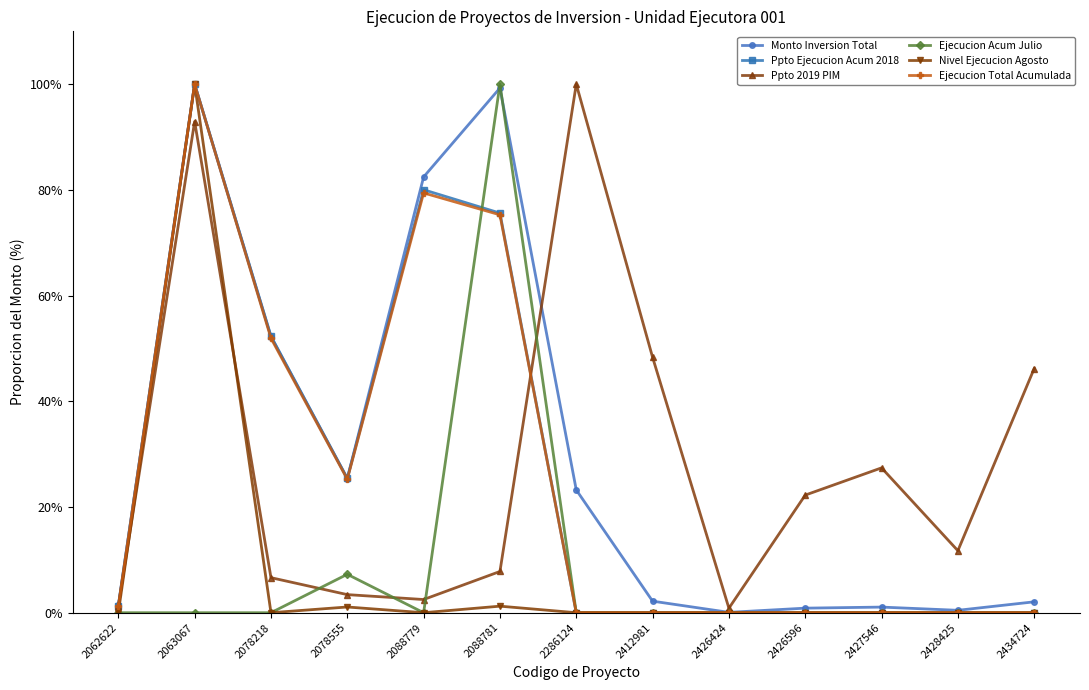

What is the difference between the maximum and minimum values in the Monto Inversion Total series?

99.9